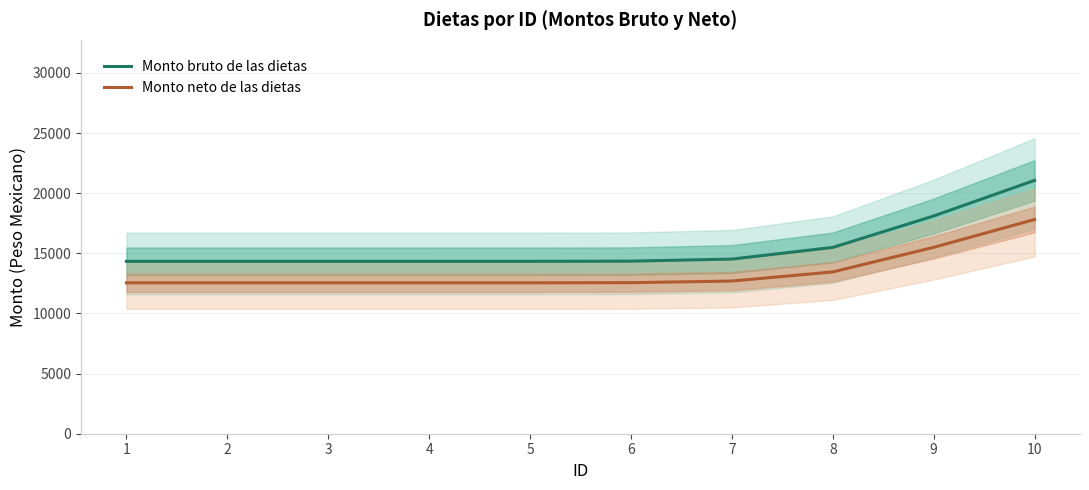

What is the value of the Monto neto de las dietas point at the 7th from the left?

12695.4